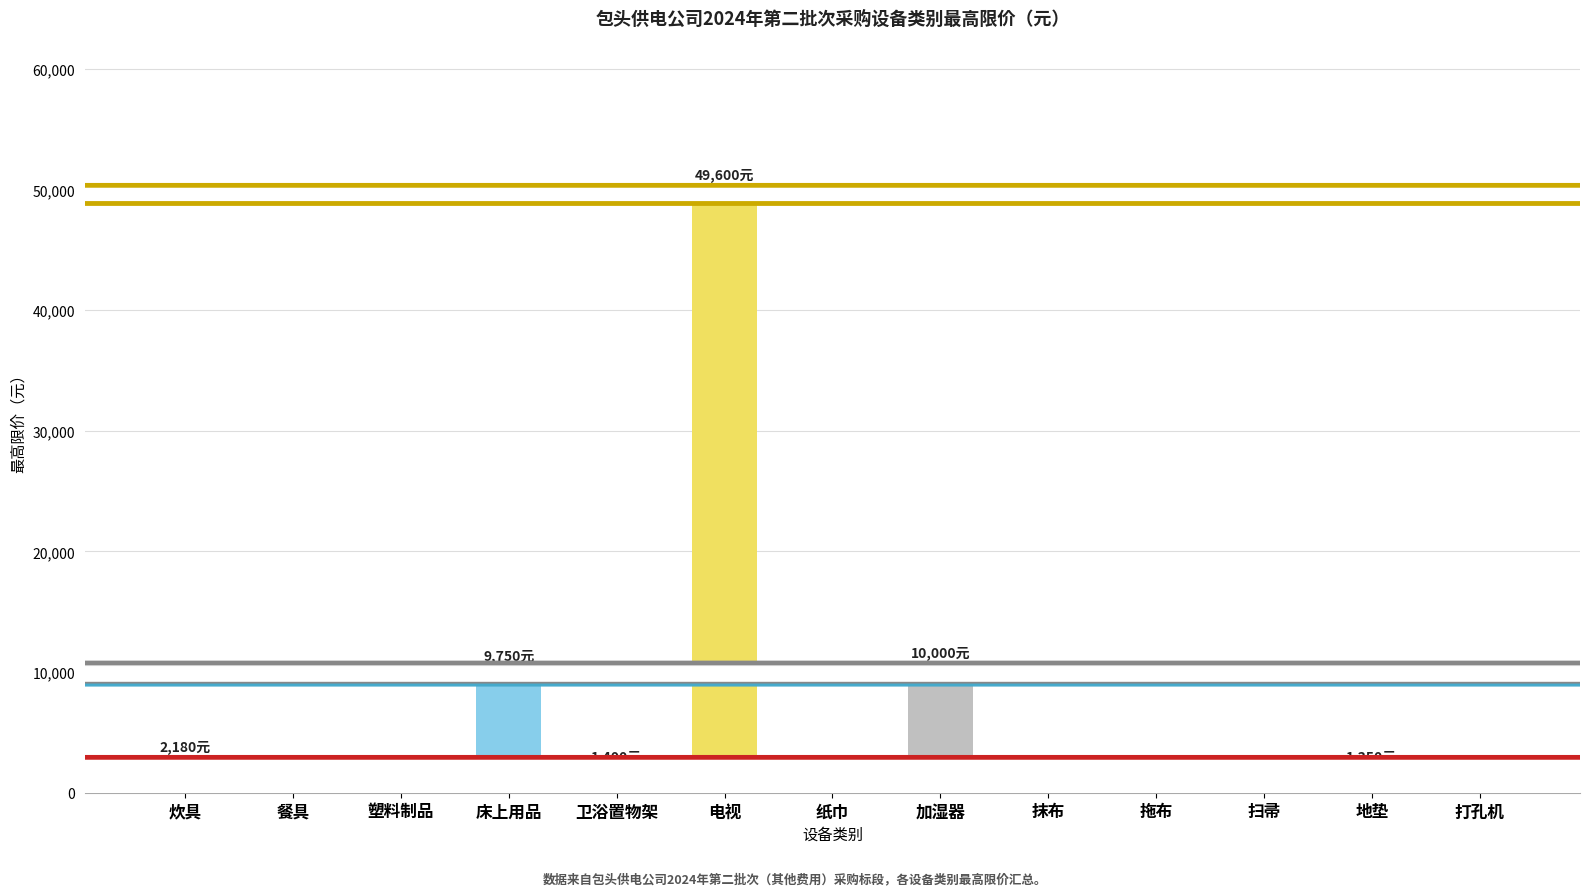

What is the label of the 6th bar from the right?

加湿器